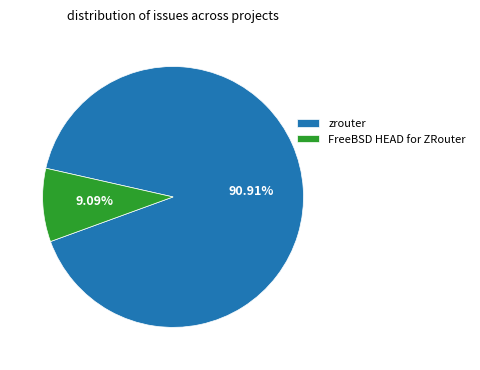

Which has a higher value, FreeBSD HEAD for ZRouter or zrouter?

zrouter